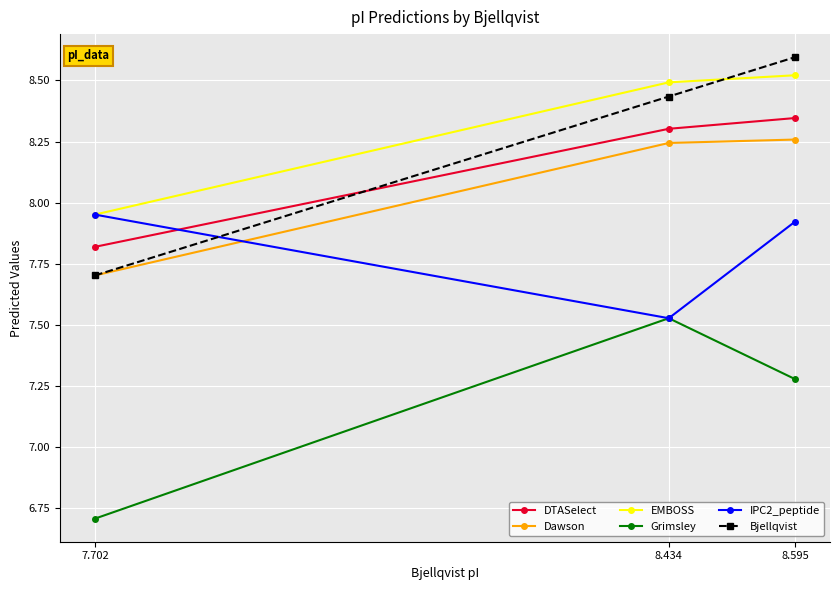

What is the total value across all series at 8.434?

48.5